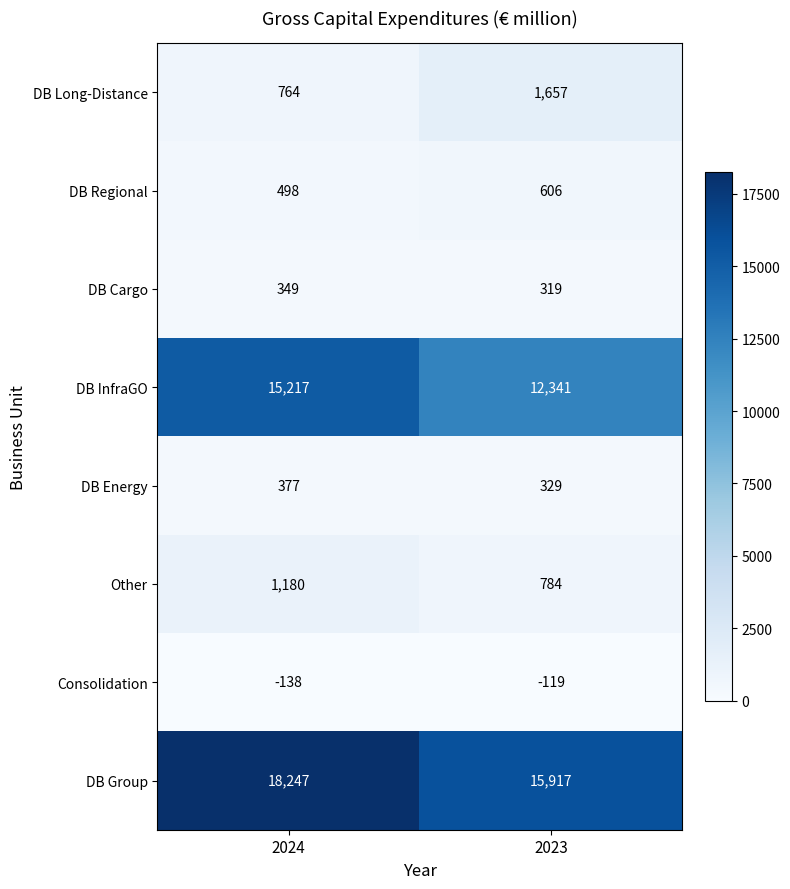

Which label corresponds to the smallest value in the chart?

2024